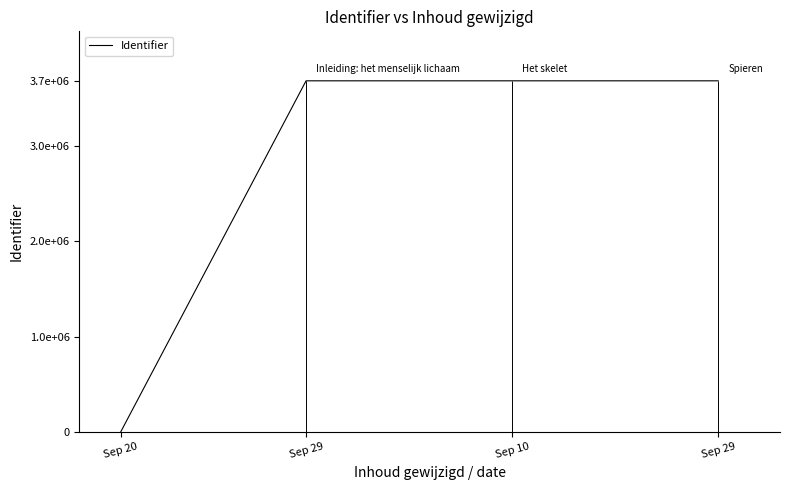

Rank the categories by value from highest to lowest.

Sep 29, Sep 10, Sep 29, Sep 20